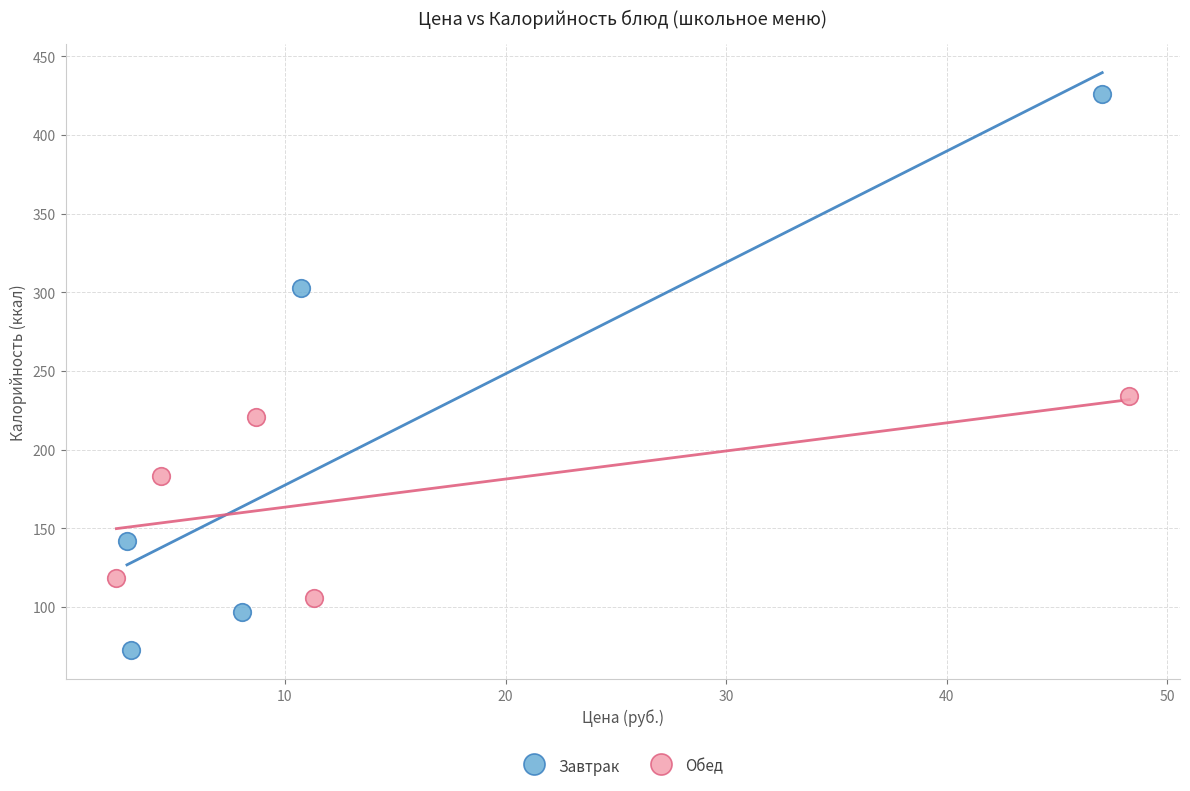

Which series has the largest Y range (max minus min)?

Завтрак